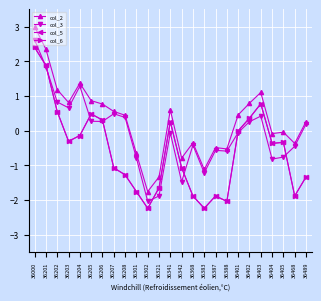

How many negative values does the col_3 series have?

13